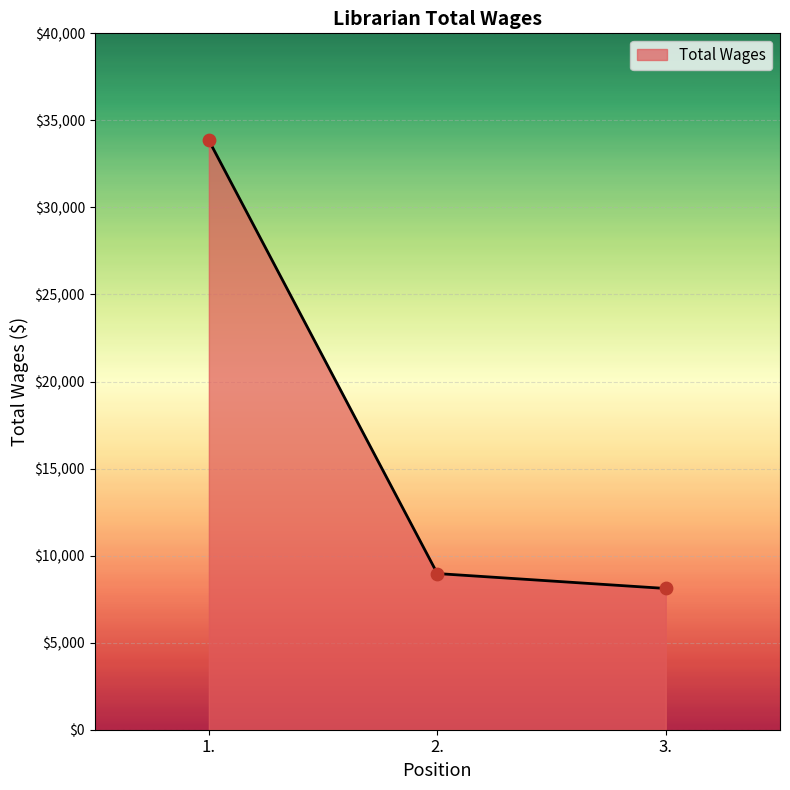

Approximately how many times larger is the value at 3. compared to 2.?

0.9